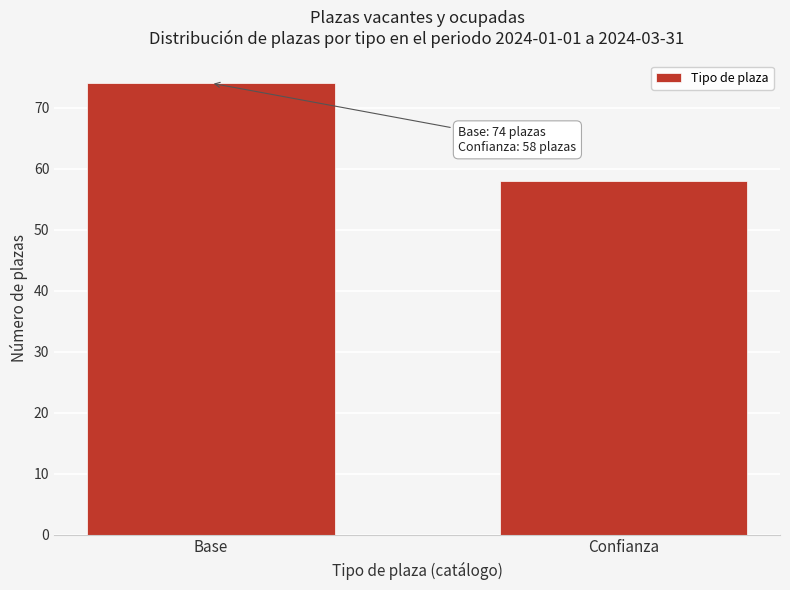

Reading right to left, transcribe all the data shown in this chart.

Confianza=58	Base=74